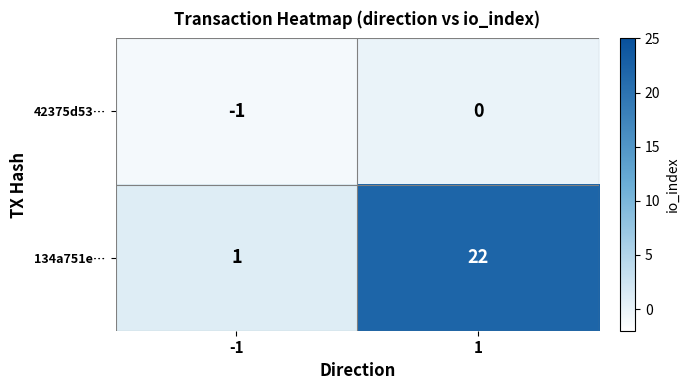

What is the difference between the 134a751e… values at 1 and -1?

21